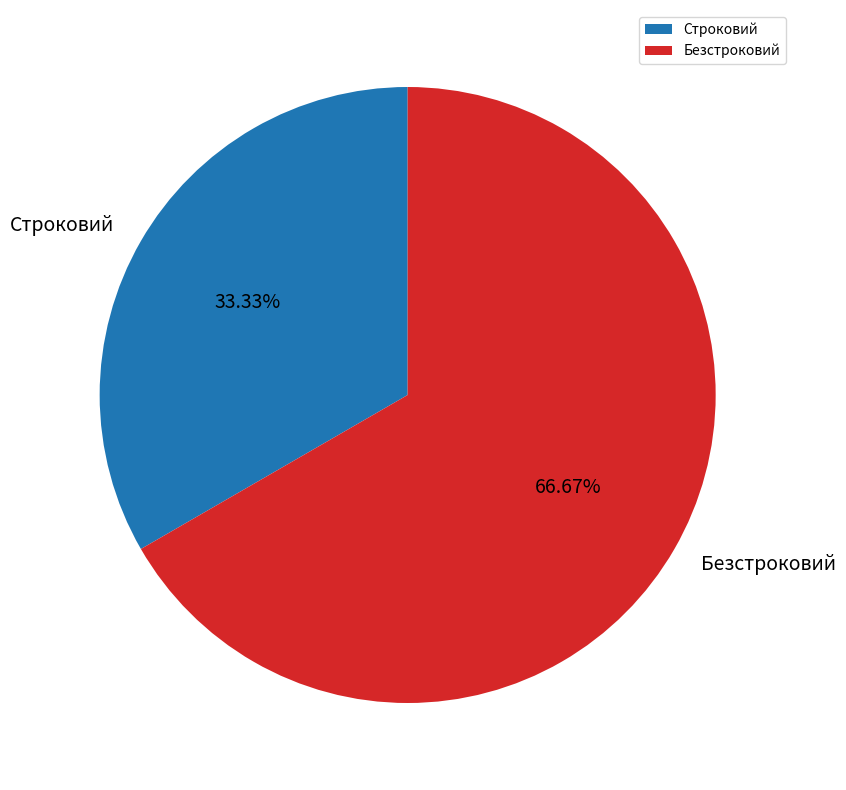

How many segments does this pie chart have?

2